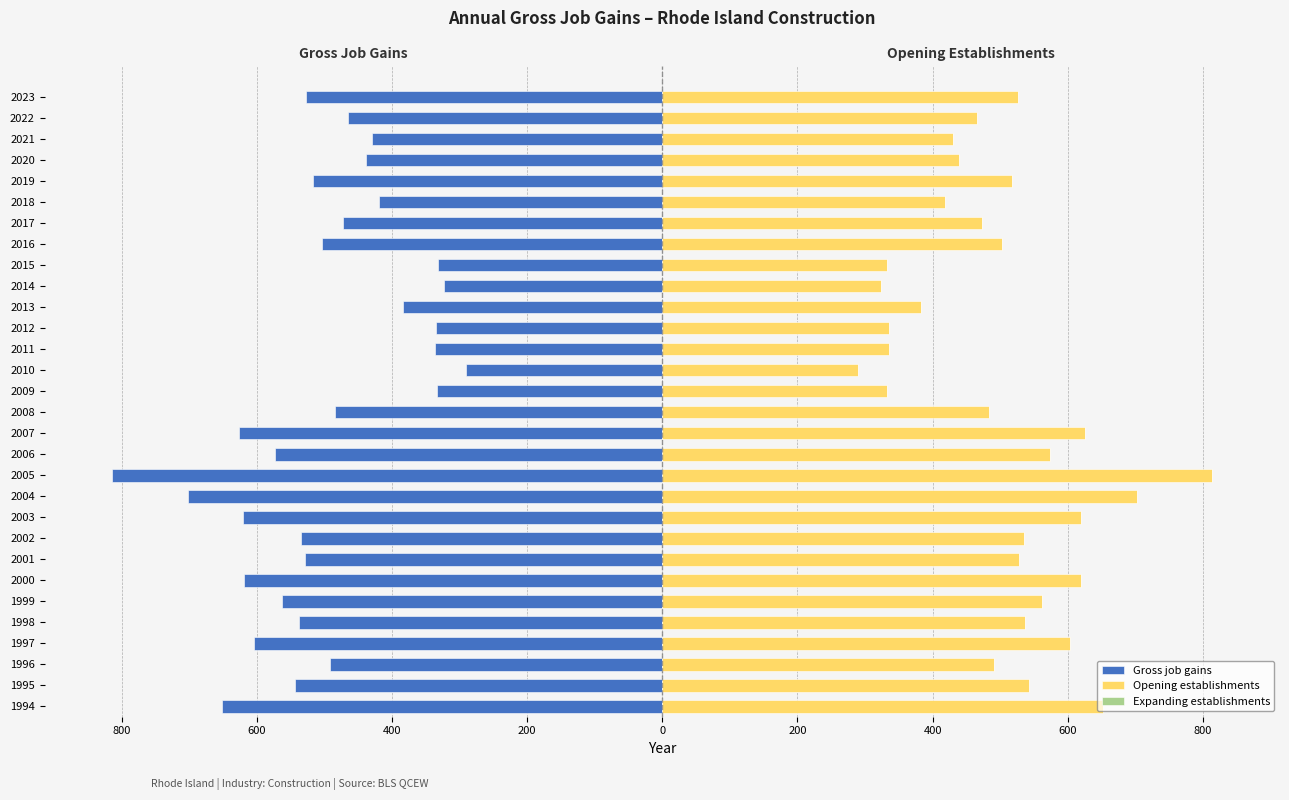

Reading right to left, list all the values displayed in this chart.

Gross job gains: -527.0	-465.0	-430.0	-439.0	-517.0	-419.0	-473.0	-503.0	-332.0	-323.0	-383.0	-335.0	-336.0	-290.0	-333.0	-484.0	-626.0	-573.0	-814.0	-702.0	-620.0	-535.0	-528.0	-619.0	-562.0	-537.0	-604.0	-491.0	-543.0	-652.0
Opening establishments: 527.0	465.0	430.0	439.0	517.0	419.0	473.0	503.0	332.0	323.0	383.0	335.0	336.0	290.0	333.0	484.0	626.0	573.0	814.0	702.0	620.0	535.0	528.0	619.0	562.0	537.0	604.0	491.0	543.0	652.0
Expanding establishments: 0.6	0.6	0.6	0.6	0.6	0.6	0.6	0.6	0.6	0.6	0.6	0.6	0.6	0.6	0.6	0.6	0.6	0.6	0.6	0.6	0.6	0.6	0.6	0.6	0.6	0.6	0.6	0.6	0.6	0.6